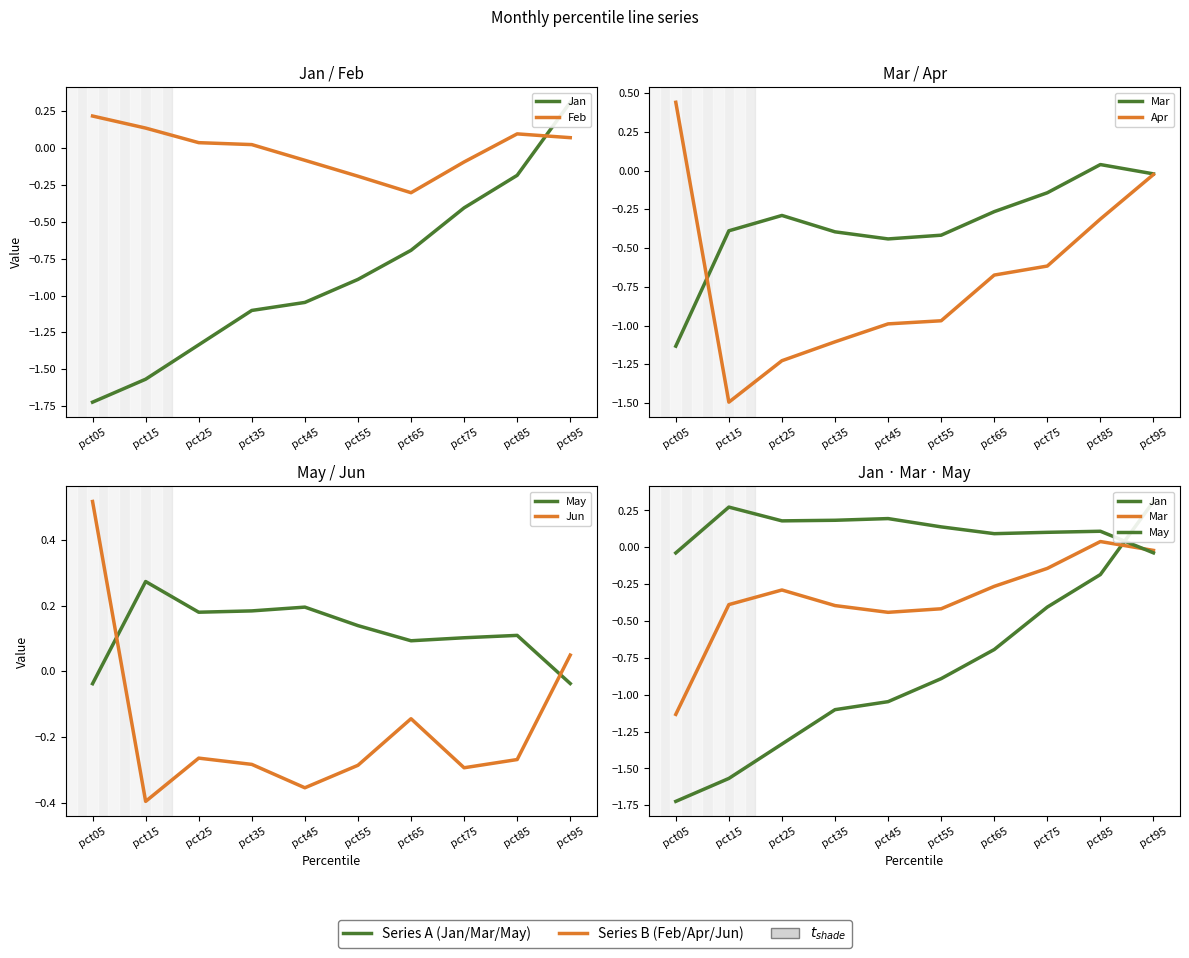

Which series has the largest range (max minus min)?

Jan